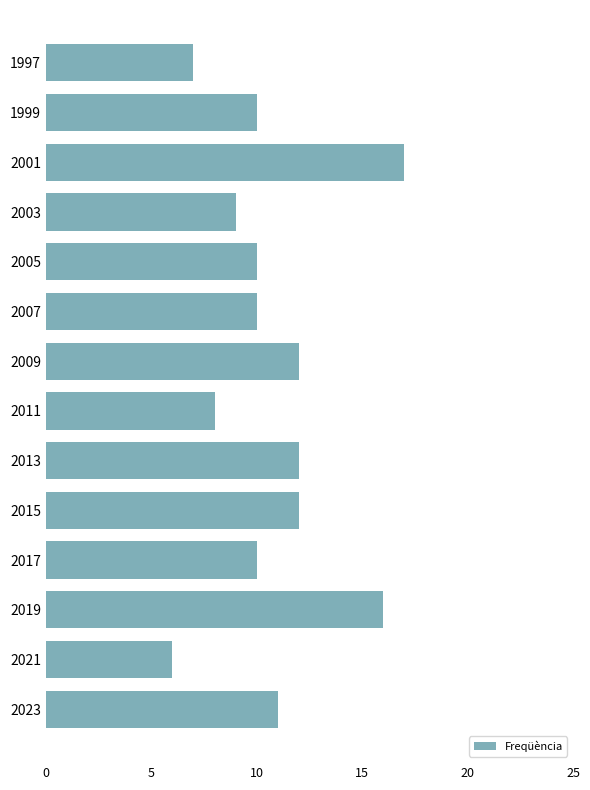

What is the minimum value shown in the chart?

6